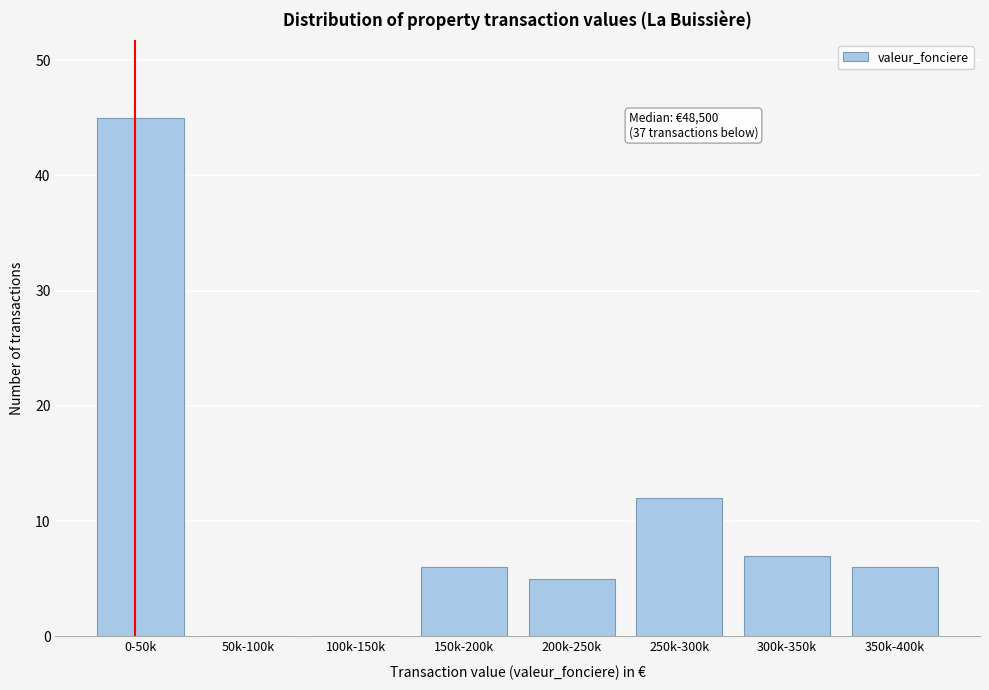

Reading right to left, what are all the values shown in this chart?

350k-400k=6	300k-350k=7	250k-300k=12	200k-250k=5	150k-200k=6	100k-150k=0	50k-100k=0	0-50k=45